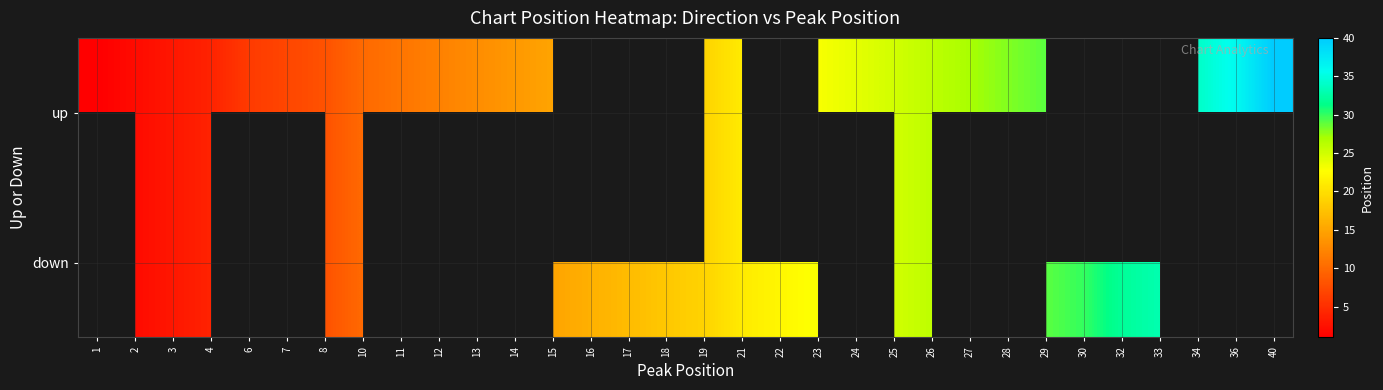

What is the difference between the second highest and minimum values in the up series?

35.0